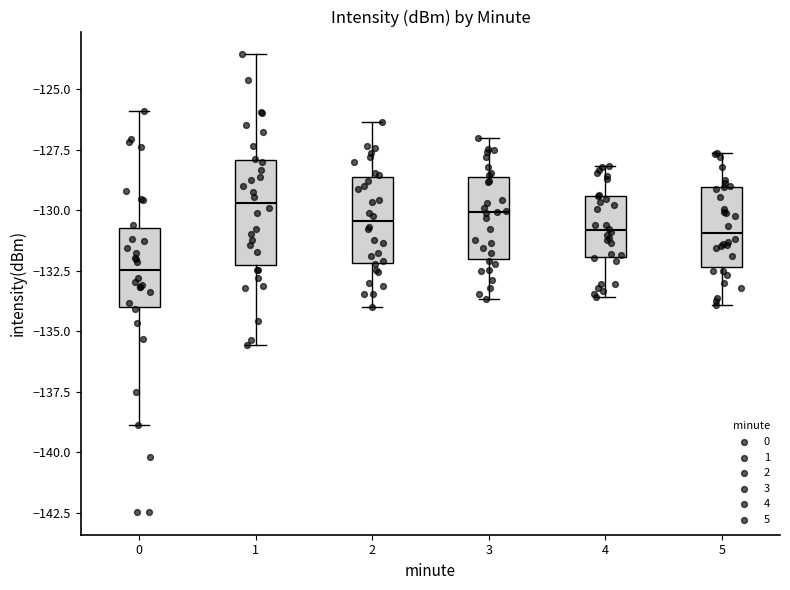

Which box is the tallest, from its lower edge to its upper edge?

1